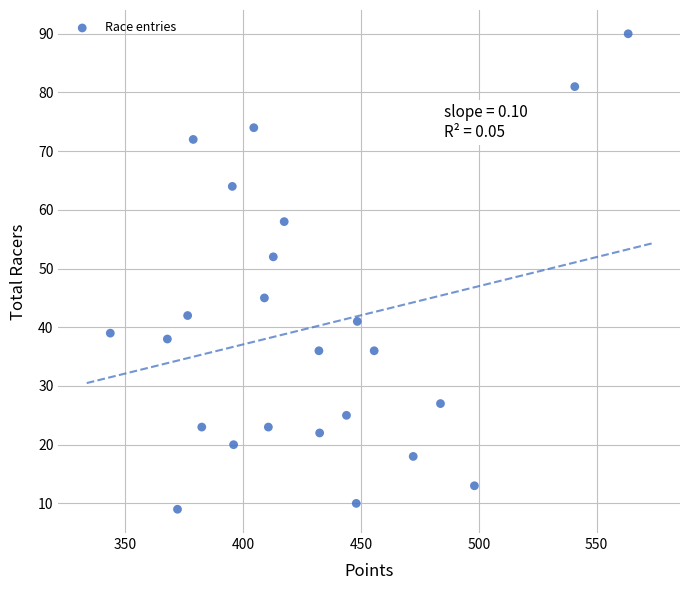

What Y value in the scatter plot is closest to 49?

52